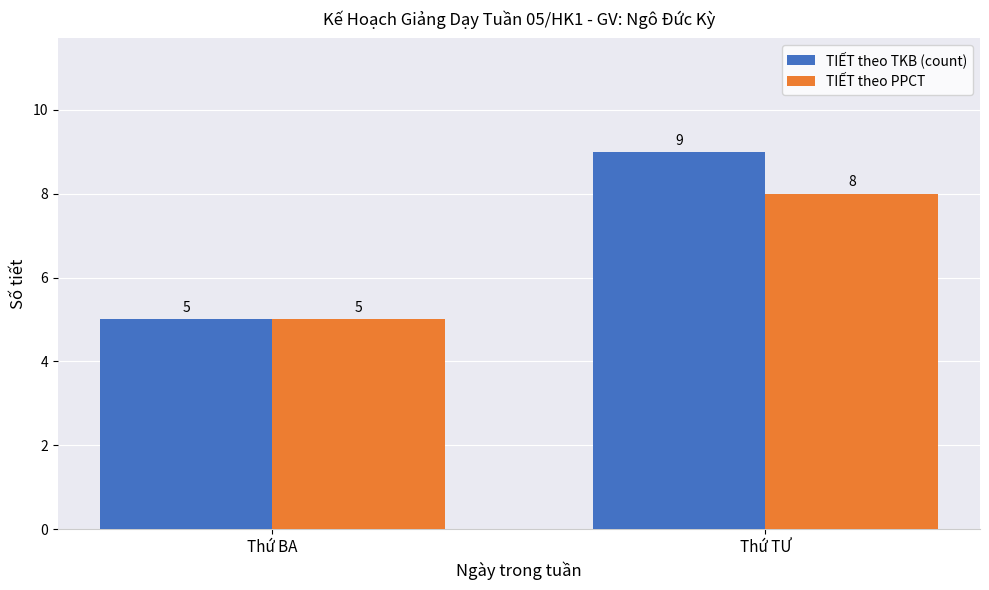

Count the number of data series in this chart.

2